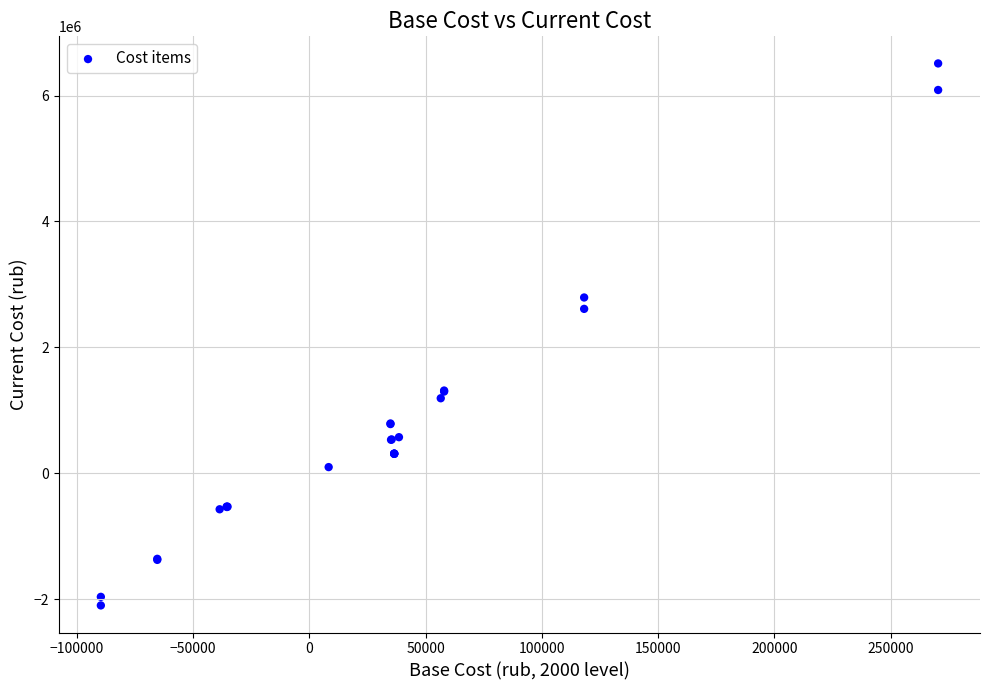

What Y value in the scatter plot is closest to 2204796?

2610679.7